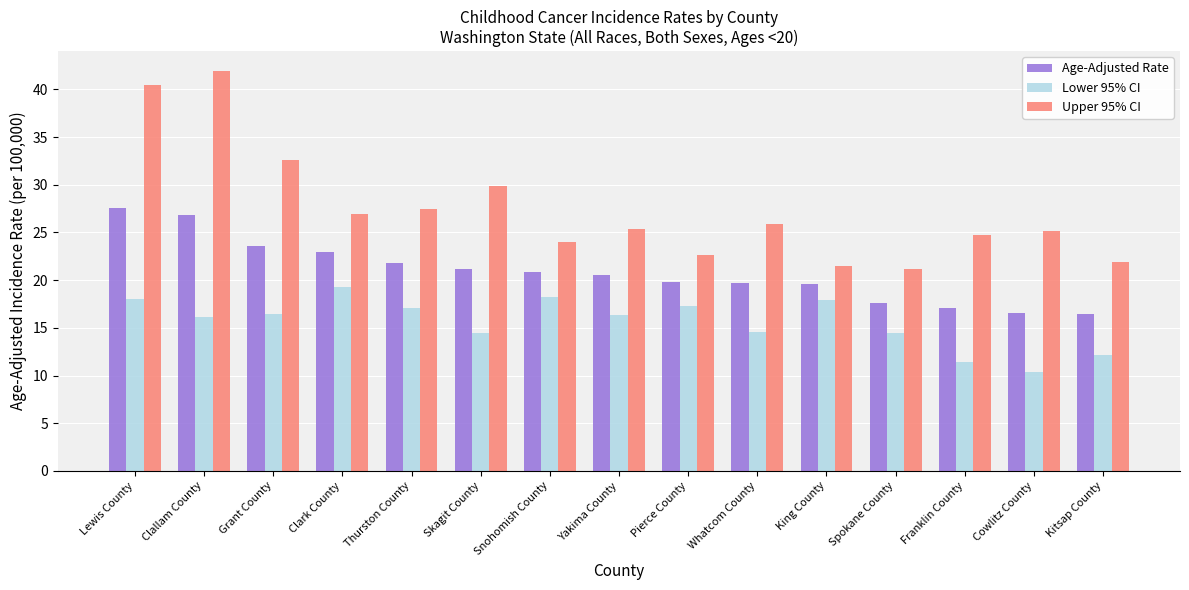

What is the highest value of the Upper 95% CI series?

41.9